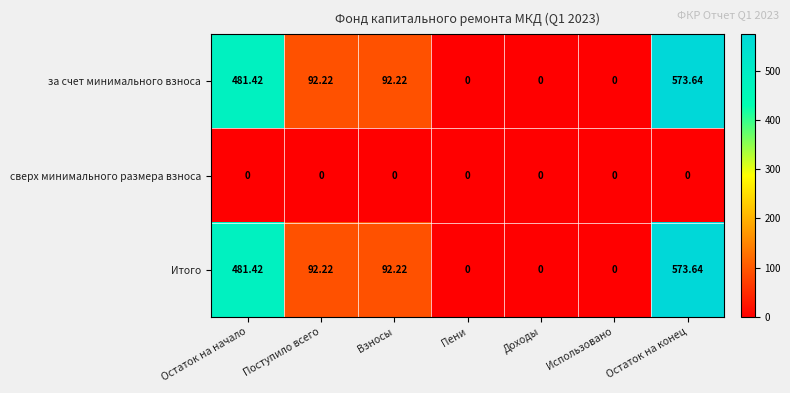

Is the value of за счет минимального взноса at Взносы greater than the value of Итого at Остаток на конец?

No